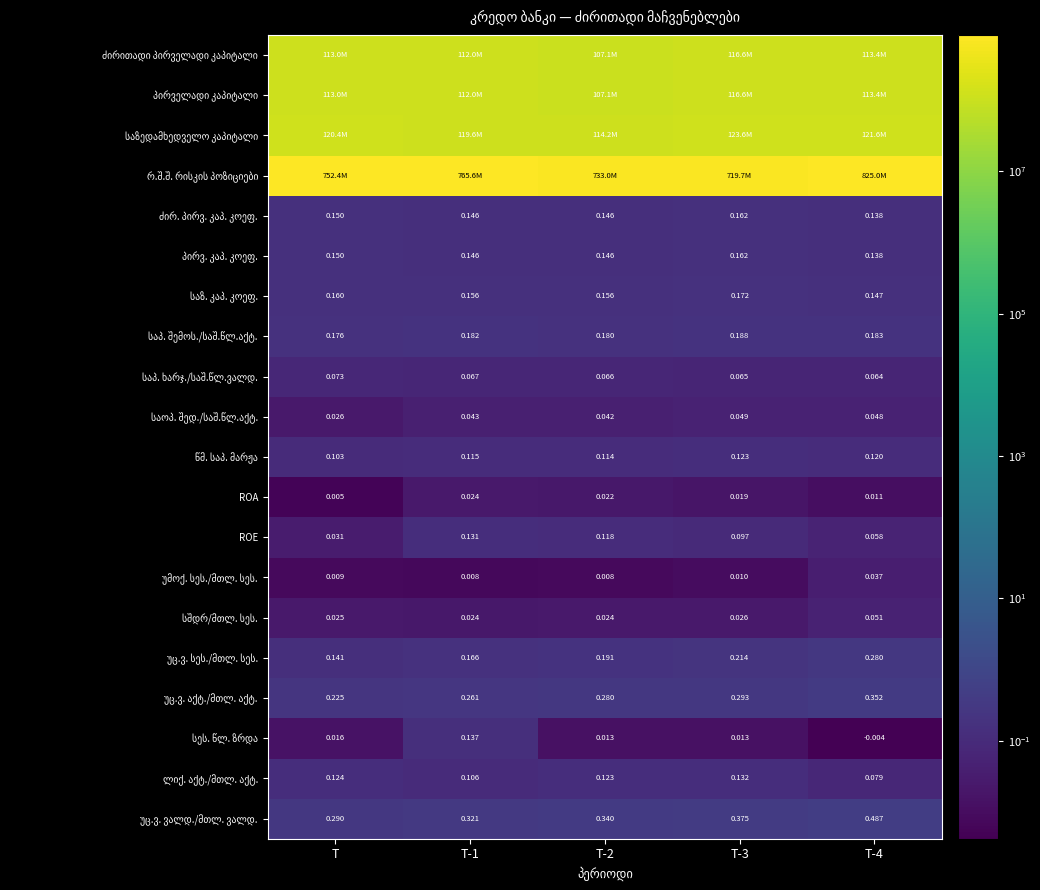

At which label is საოპ. შედ./საშ.წლ.აქტ. closest to 0?

T